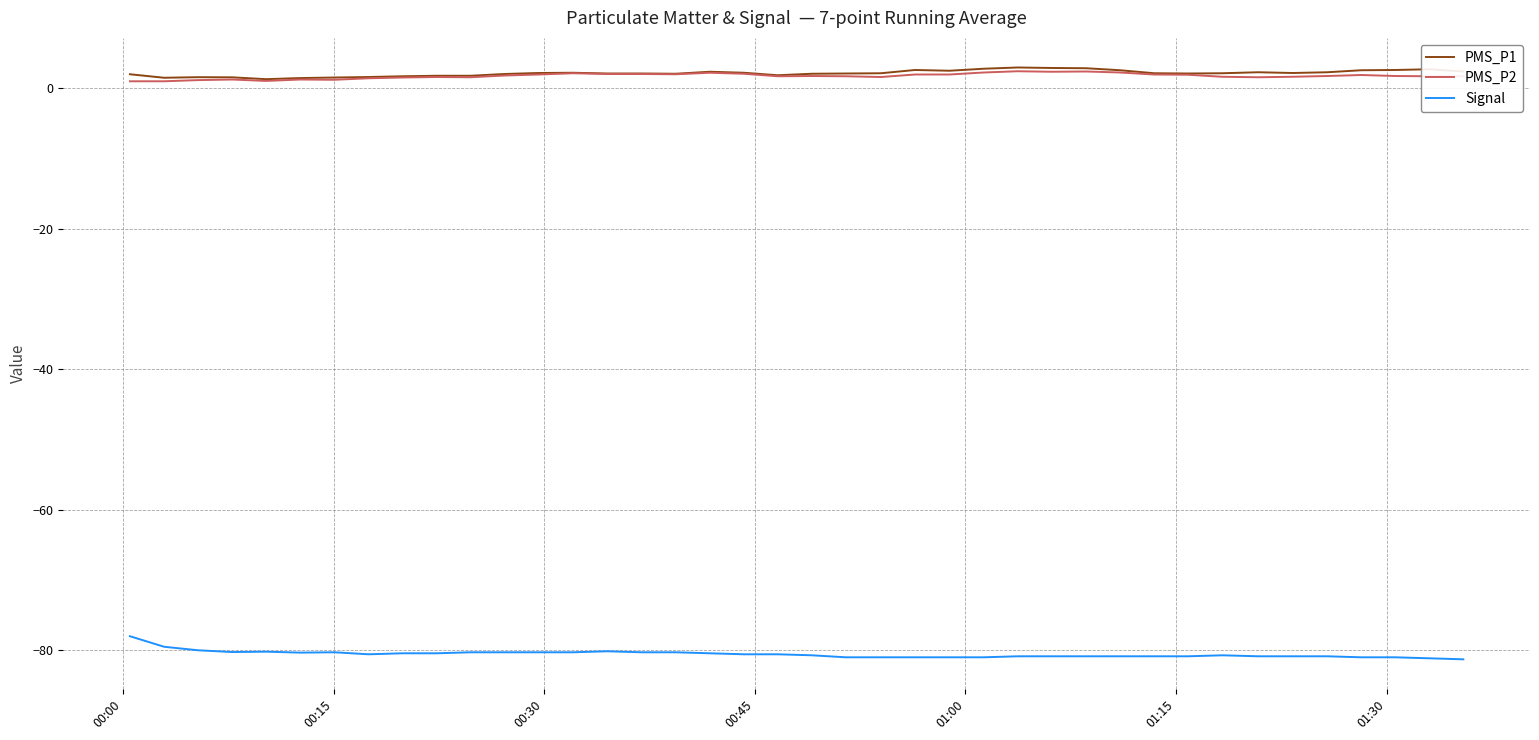

What is the smallest value displayed?

-81.3